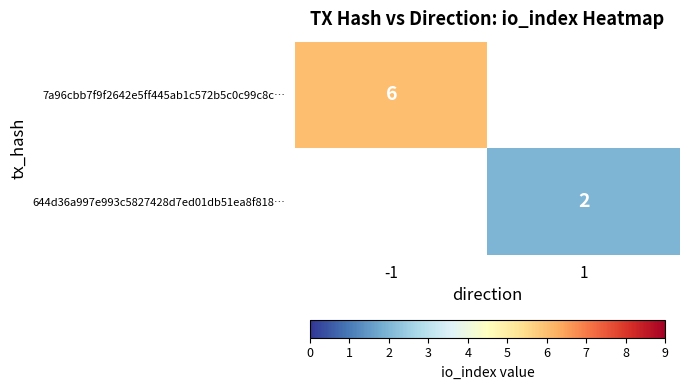

The 644d36a997e993c5827428d7ed01db51ea8f818… series shows 2 at 1. True or false?

True